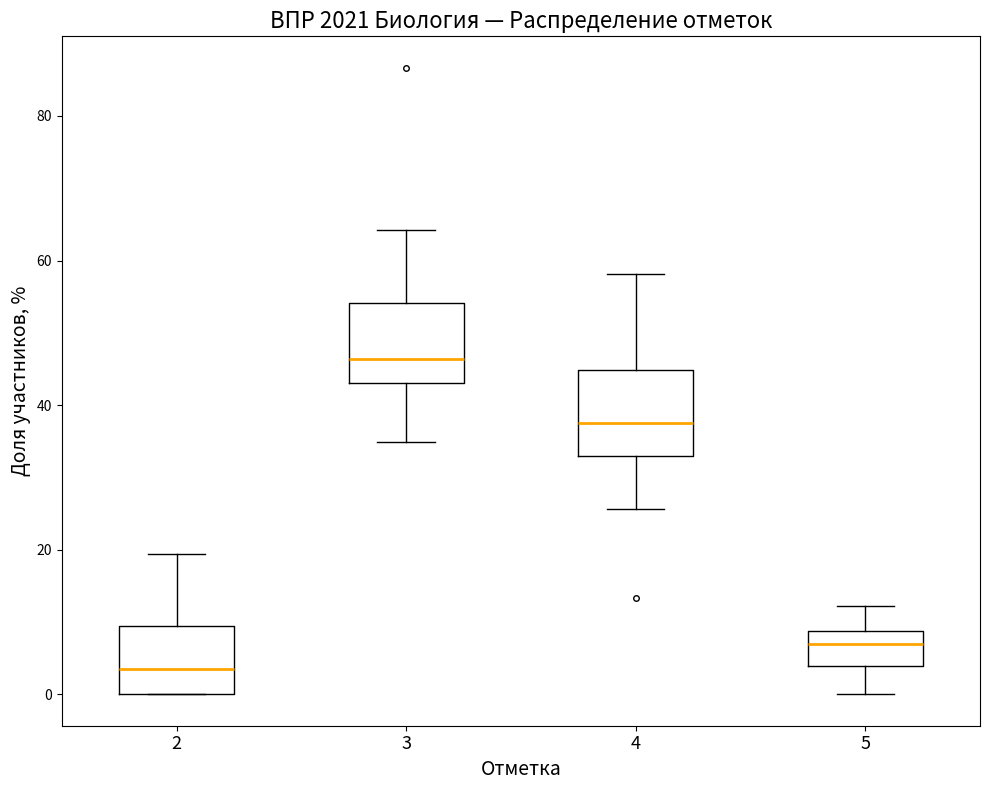

Reading left to right, read every box against the y-axis: the position of its median line, the range the box covers, and the ends of its whiskers. The values are not printed on the chart, so give them approximately, as read against the axis.

2: median 4, box 0 to 10, whiskers 0 to 20
3: median 46, box 44 to 54, whiskers 34 to 64
4: median 38, box 34 to 44, whiskers 26 to 58
5: median 6, box 4 to 8, whiskers 0 to 12